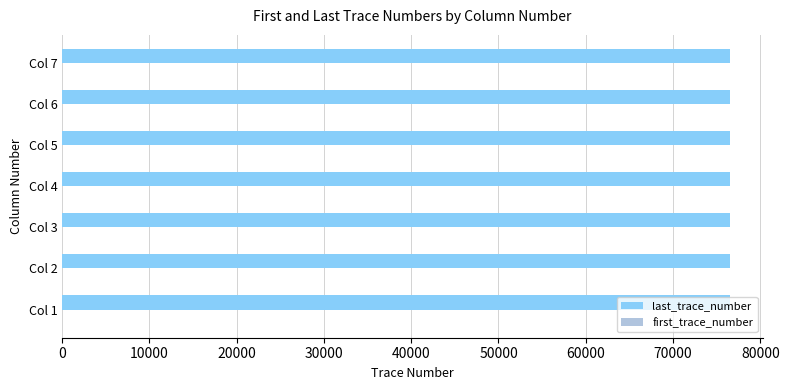

Which series has the widest spread of values?

last_trace_number